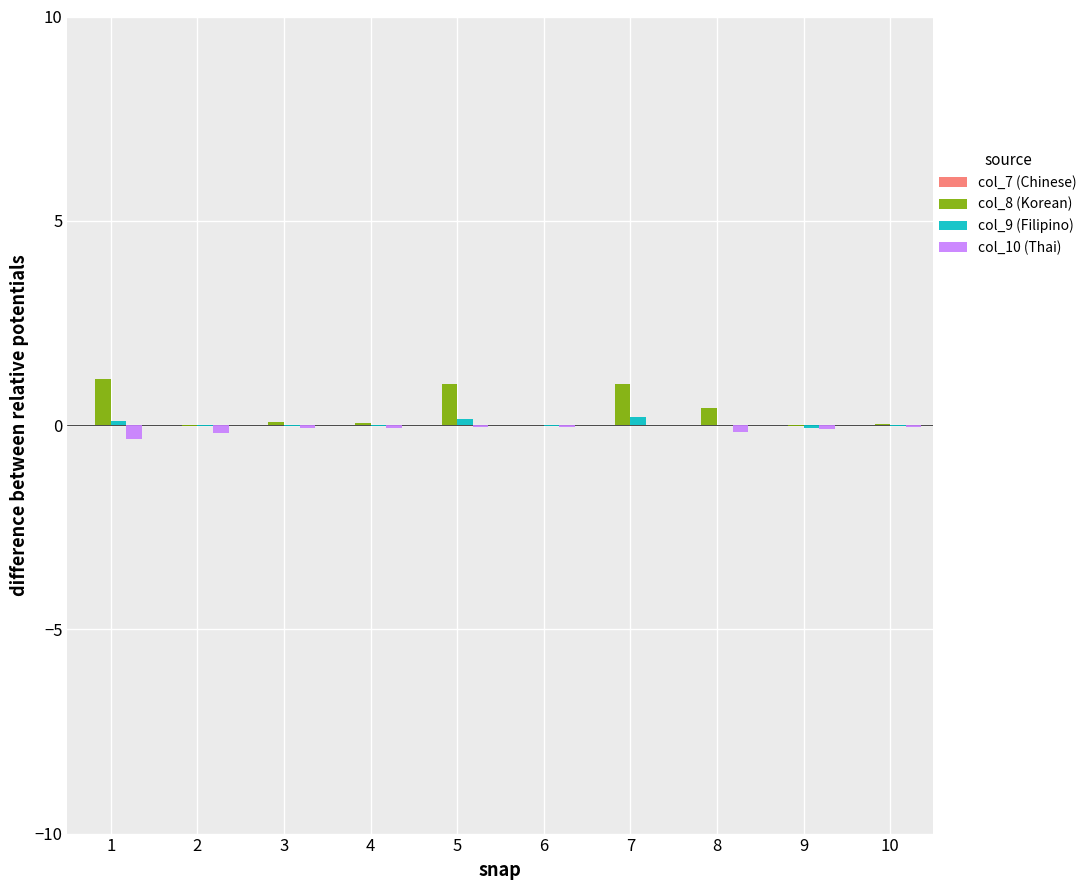

Is it true that col_8 (Korean) equals 0.1 at 3?

True